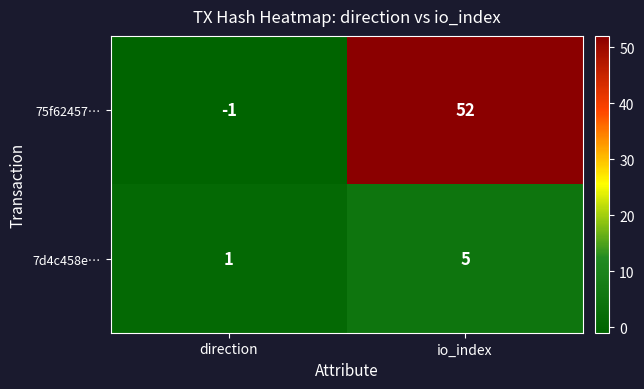

At which category is the sum across all series the highest?

io_index